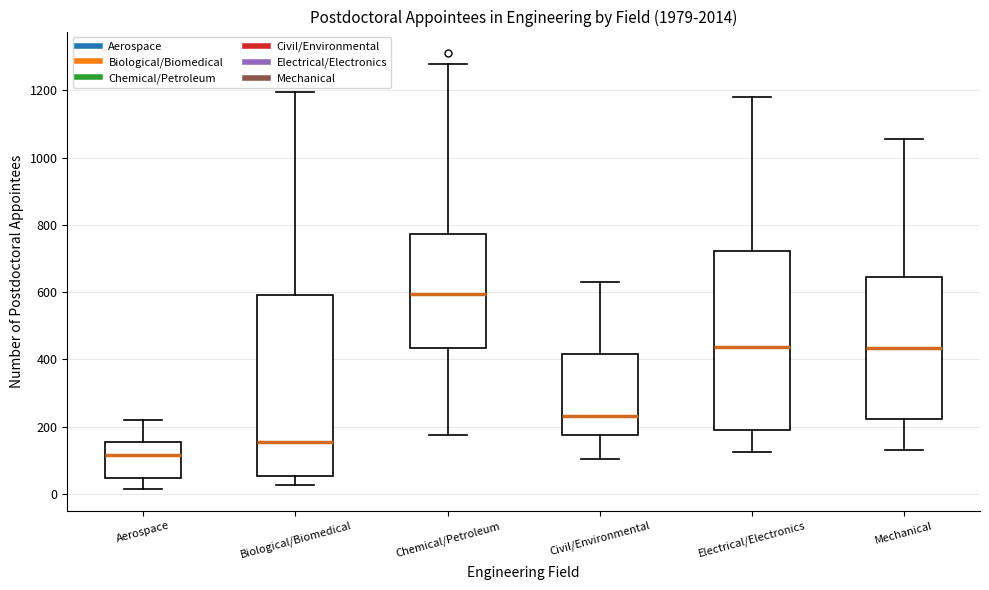

Reading left to right, transcribe this box plot: for each box, give where its median line is, the range the box spans, and where its two whiskers end, as read against the y-axis. The values are not printed on the chart, so give them approximately, as read against the axis.

Aerospace: median 120, box 40 to 160, whiskers 20 to 220
Biological/Biomedical: median 160, box 60 to 600, whiskers 20 to 1200
Chemical/Petroleum: median 600, box 440 to 780, whiskers 180 to 1280
Civil/Environmental: median 240, box 180 to 420, whiskers 100 to 620
Electrical/Electronics: median 440, box 200 to 720, whiskers 120 to 1180
Mechanical: median 440, box 220 to 640, whiskers 140 to 1060